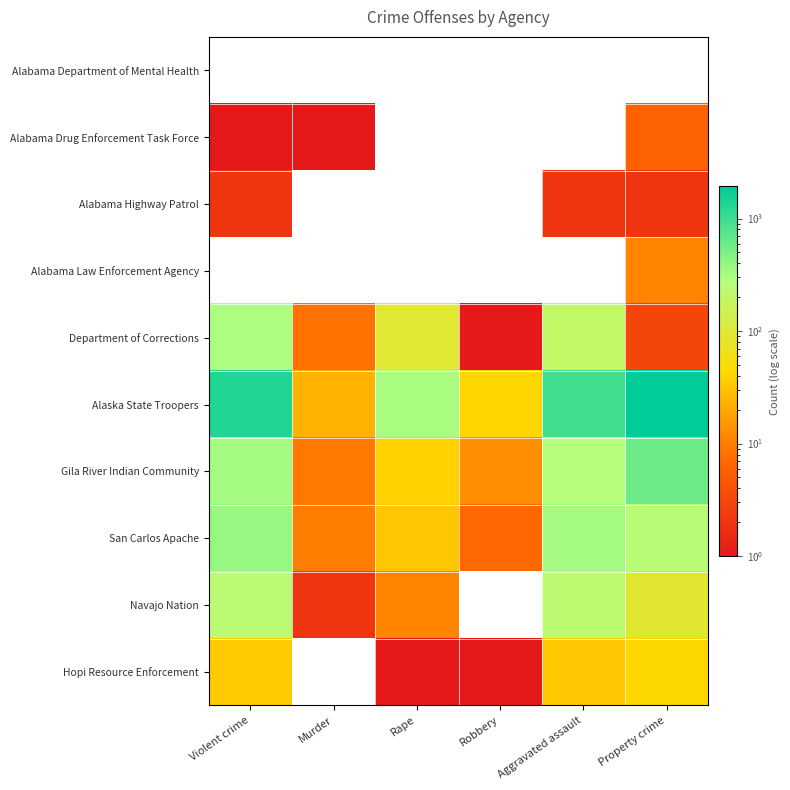

Reading left to right, what are all the values shown in this chart?

Alabama Department of Mental Health: Violent crime=0	Murder=0	Rape=0	Robbery=0	Aggravated assault=0	Property crime=0
Alabama Drug Enforcement Task Force: Violent crime=1	Murder=1	Rape=0	Robbery=0	Aggravated assault=0	Property crime=6
Alabama Highway Patrol: Violent crime=2	Murder=0	Rape=0	Robbery=0	Aggravated assault=2	Property crime=2
Alabama Law Enforcement Agency: Violent crime=0	Murder=0	Rape=0	Robbery=0	Aggravated assault=0	Property crime=11
Department of Corrections: Violent crime=303	Murder=8	Rape=95	Robbery=1	Aggravated assault=199	Property crime=3
Alaska State Troopers: Violent crime=1340	Murder=24	Rape=311	Robbery=42	Aggravated assault=963	Property crime=1941
Gila River Indian Community: Violent crime=331	Murder=9	Rape=40	Robbery=13	Aggravated assault=269	Property crime=600
San Carlos Apache: Violent crime=388	Murder=10	Rape=33	Robbery=7	Aggravated assault=338	Property crime=248
Navajo Nation: Violent crime=243	Murder=2	Rape=11	Robbery=0	Aggravated assault=230	Property crime=91
Hopi Resource Enforcement: Violent crime=35	Murder=0	Rape=1	Robbery=1	Aggravated assault=33	Property crime=43